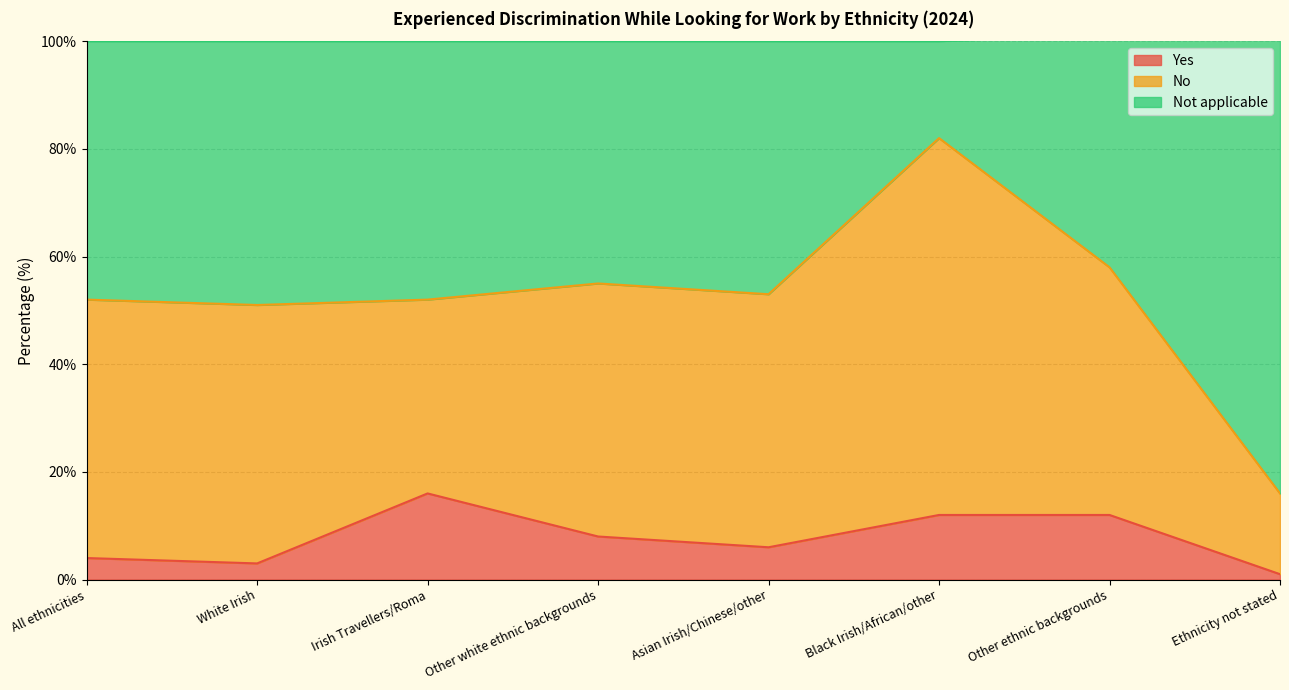

What is the label of the 7th point from the left?

Other ethnic backgrounds